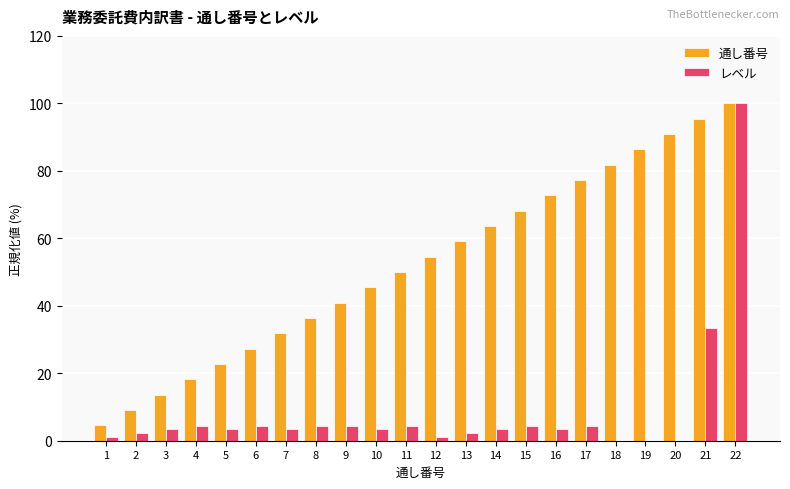

Is the value of 通し番号 at 5 greater than the value of レベル at 9?

Yes